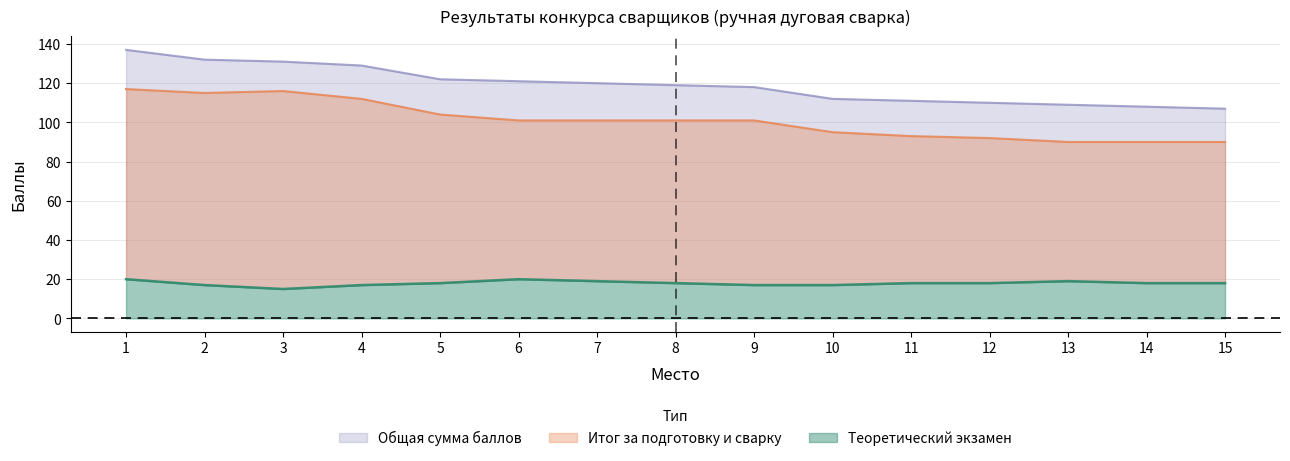

Count the number of categories in the chart.

15